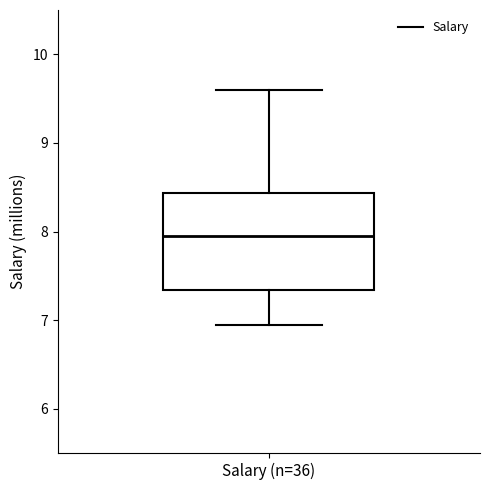

Where does the lower whisker of the box for Salary (n=36) end on the y-axis? The values are not printed on the chart, so give them approximately, as read against the axis.

7.0